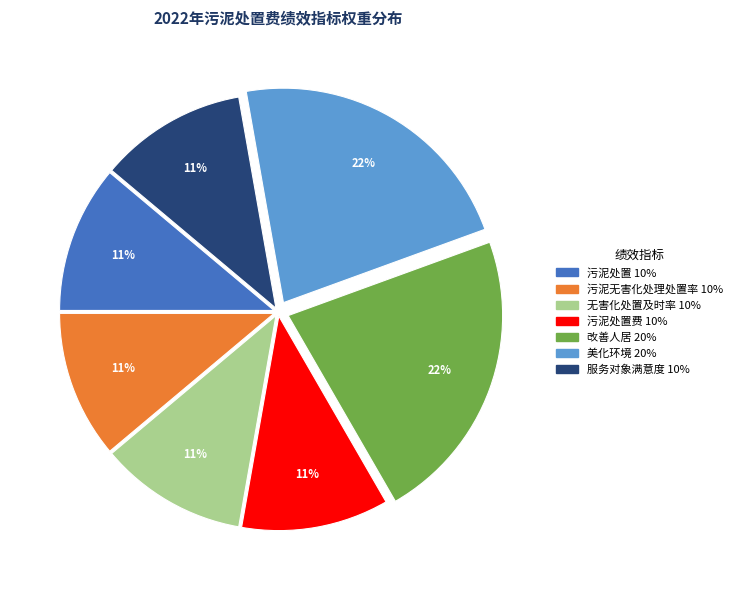

Is there any slice that represents more than half of the pie?

No